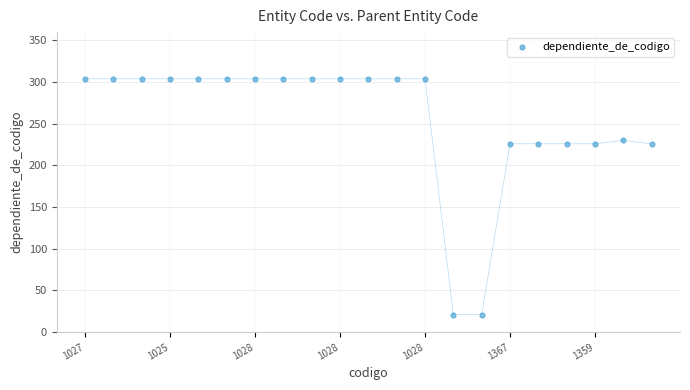

What is the range of Y values (max minus min)?

283